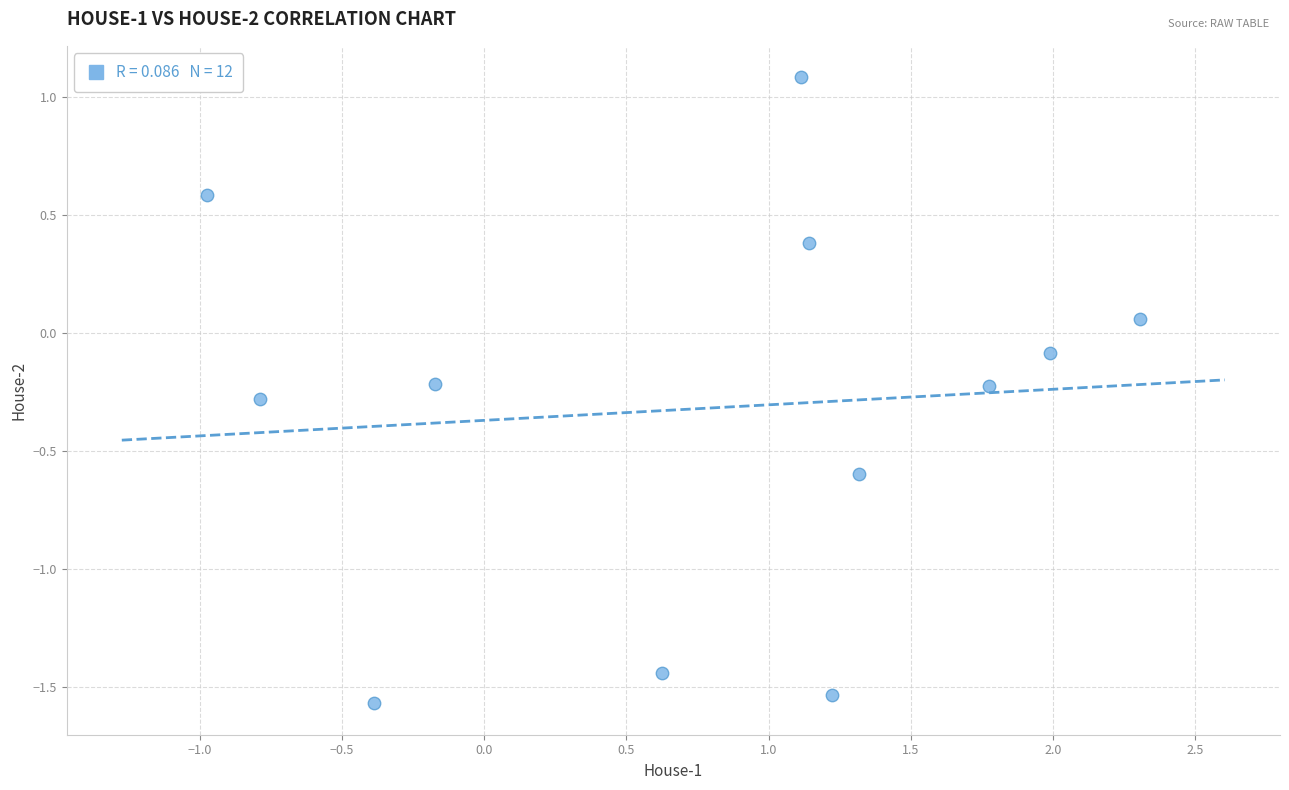

What is the average X value?

0.8